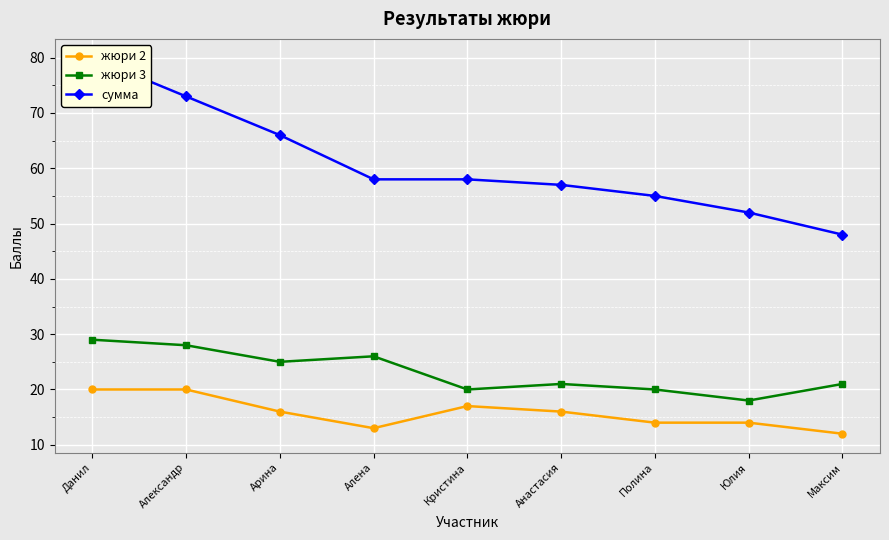

Rank the series by their maximum value, from highest to lowest.

сумма, жюри 3, жюри 2